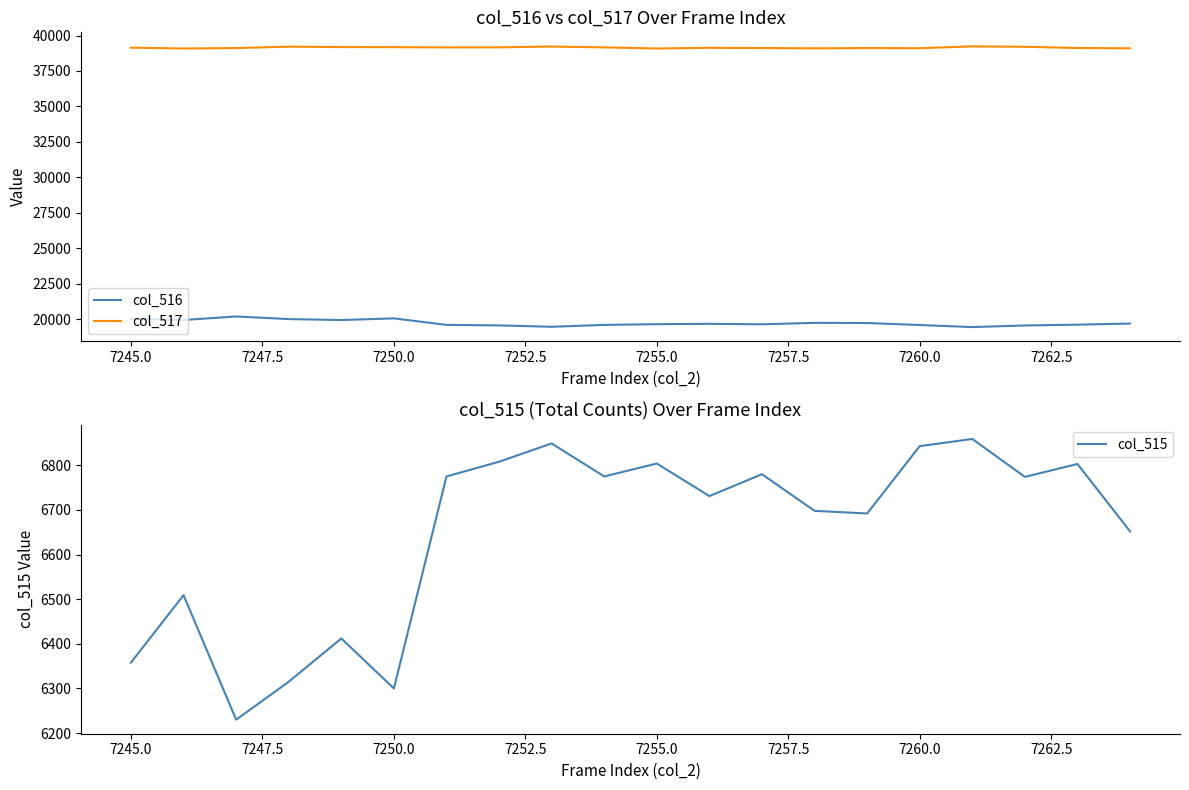

What is the maximum value for col_516?

20189